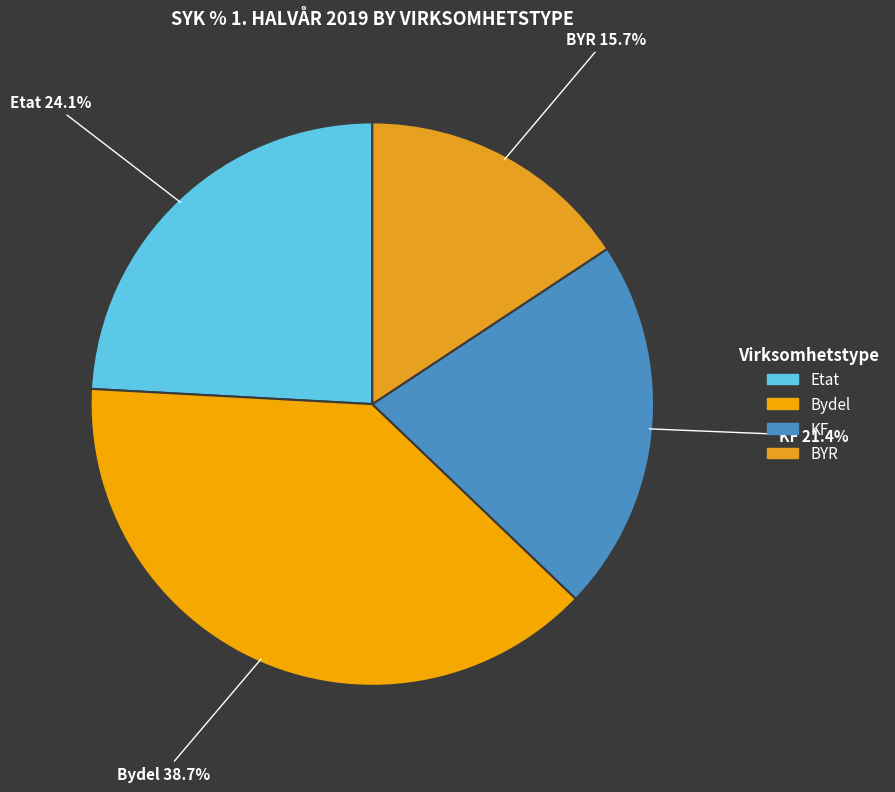

What is the ratio of the value at Bydel to the value at BYR?

2.5